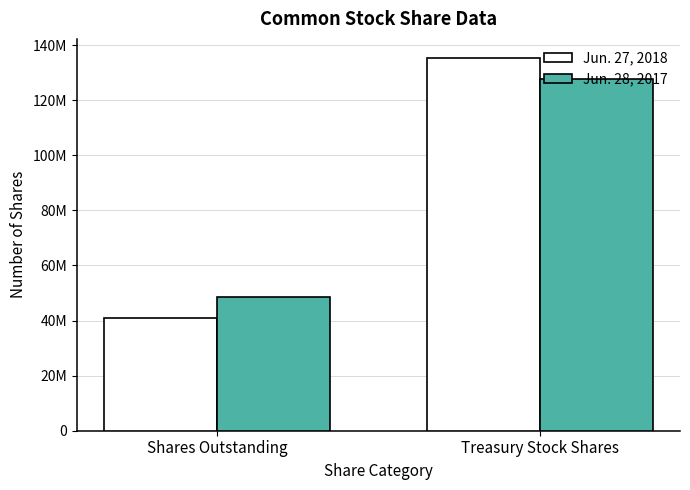

Reading left to right, list all the values displayed in this chart.

Jun. 27, 2018: Shares Outstanding=40797919	Treasury Stock Shares=135448730
Jun. 28, 2017: Shares Outstanding=48440721	Treasury Stock Shares=127805928